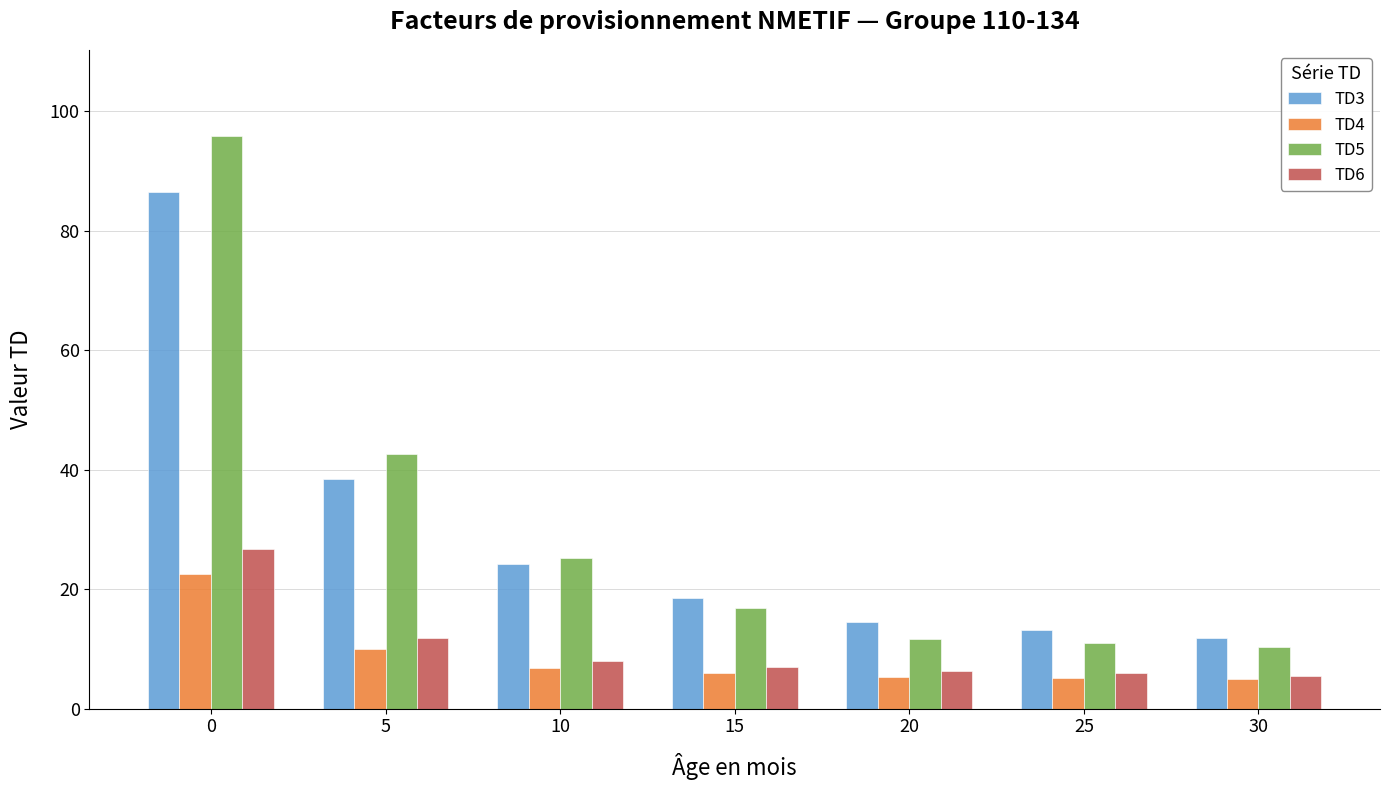

What is the value of the TD6 bar at the 6th from the left?

5.9